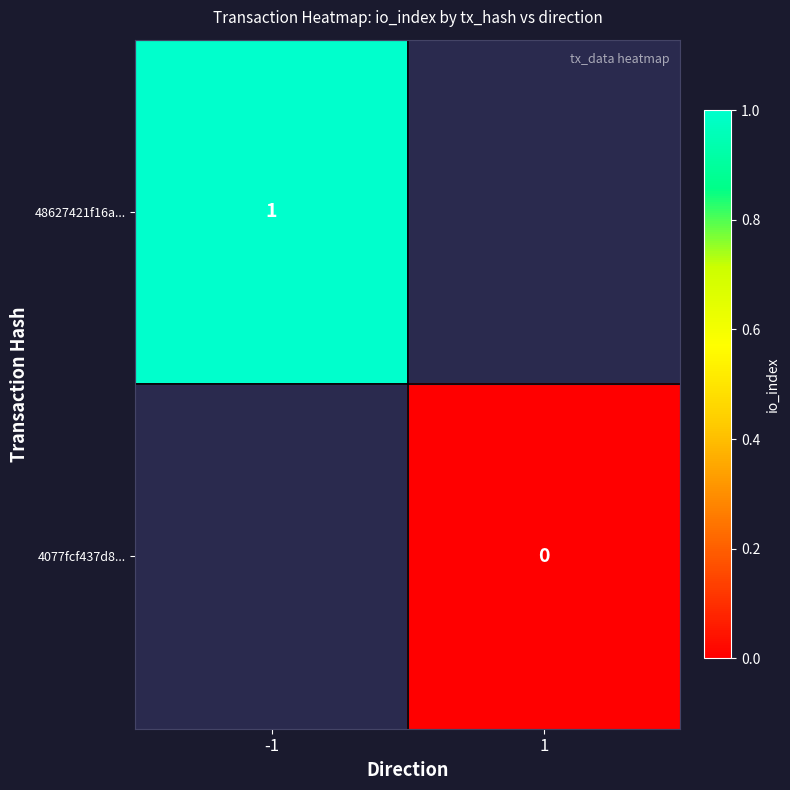

Is the value of 48627421f16a... at -1 greater than the value of 4077fcf437d8... at 1?

Yes